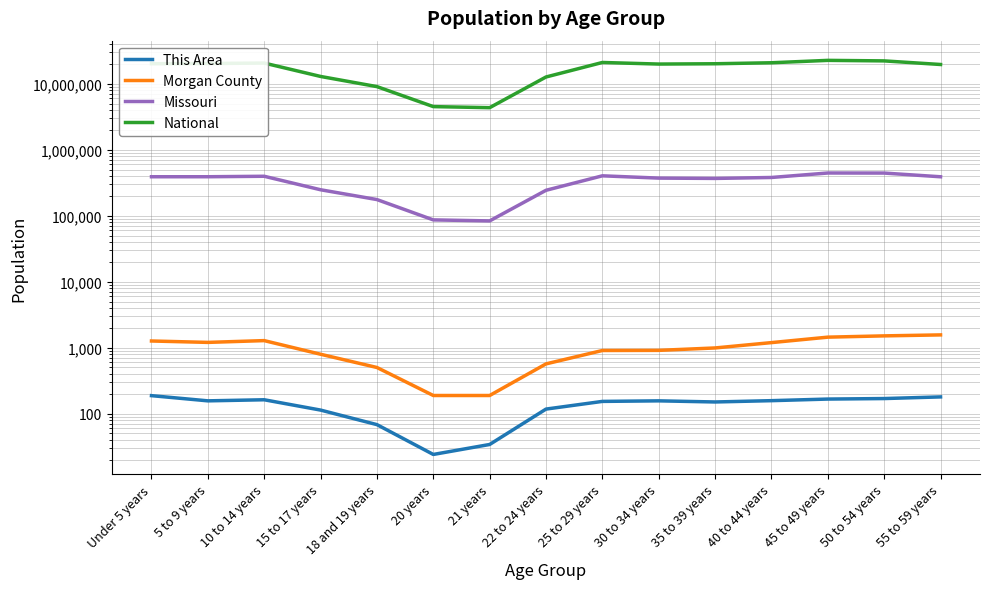

At which category does Morgan County reach its first local valley?

5 to 9 years